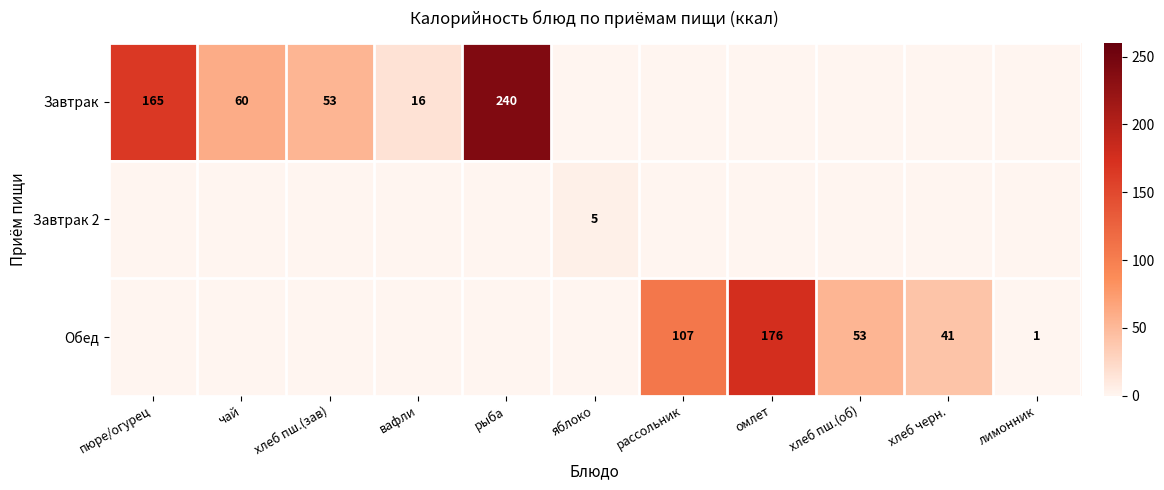

Is the value of Обед at рассольник greater than the value of Завтрак at рыба?

No